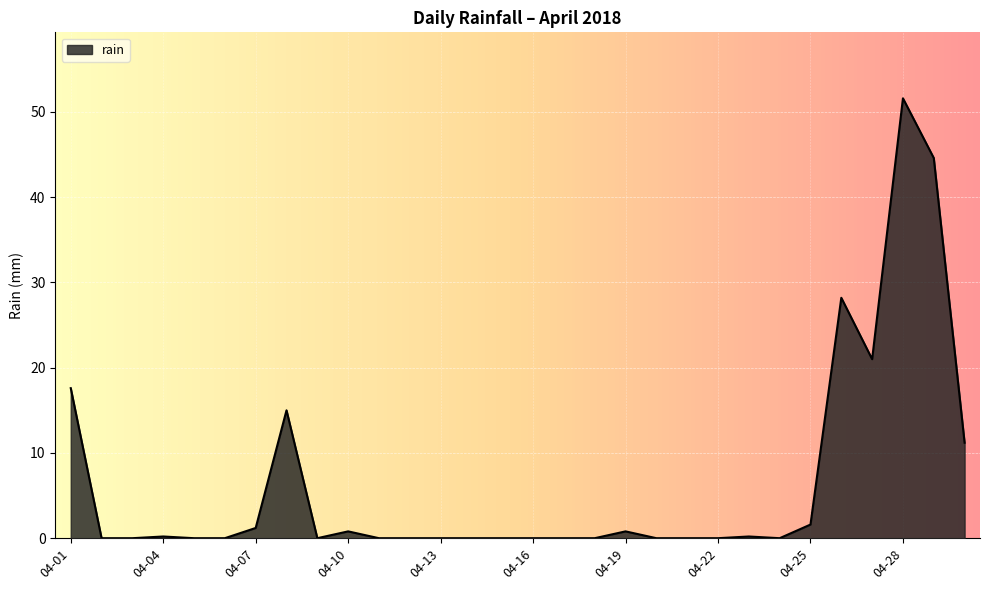

Does the chart have visible grid lines?

Yes